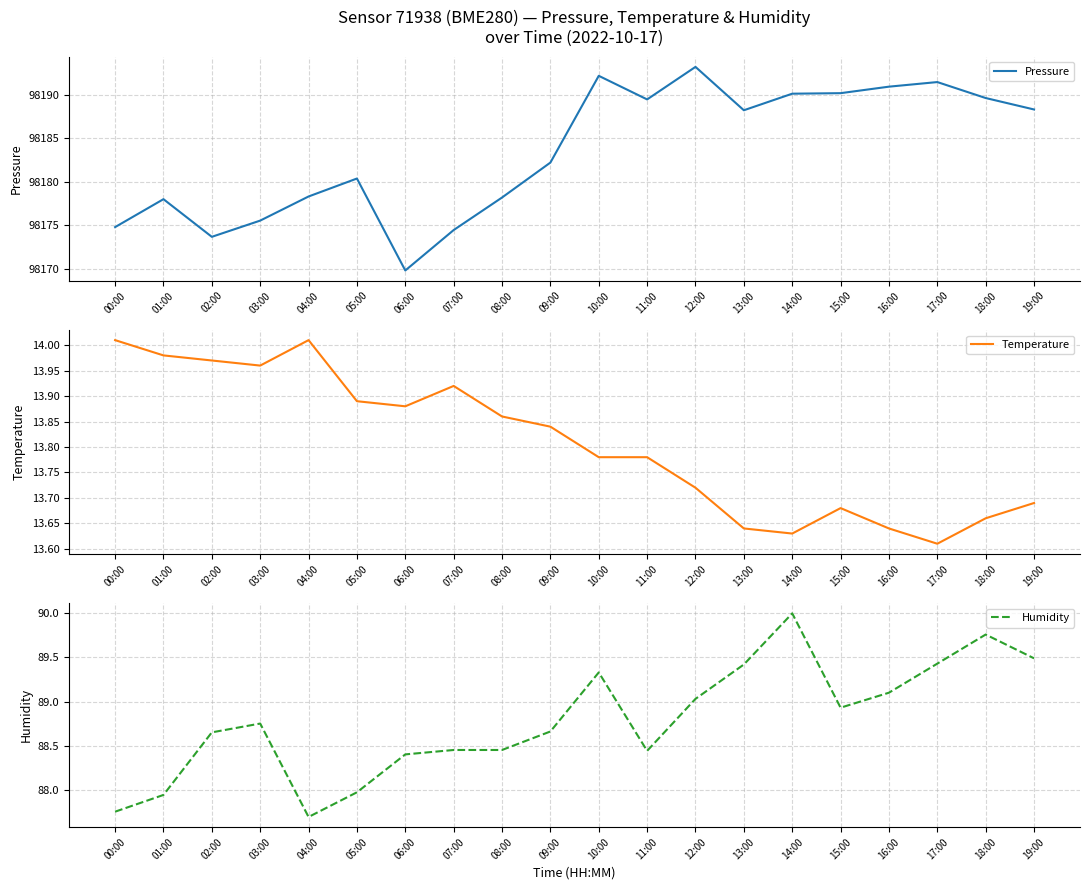

What is the label of the 6th point from the left?

05:00